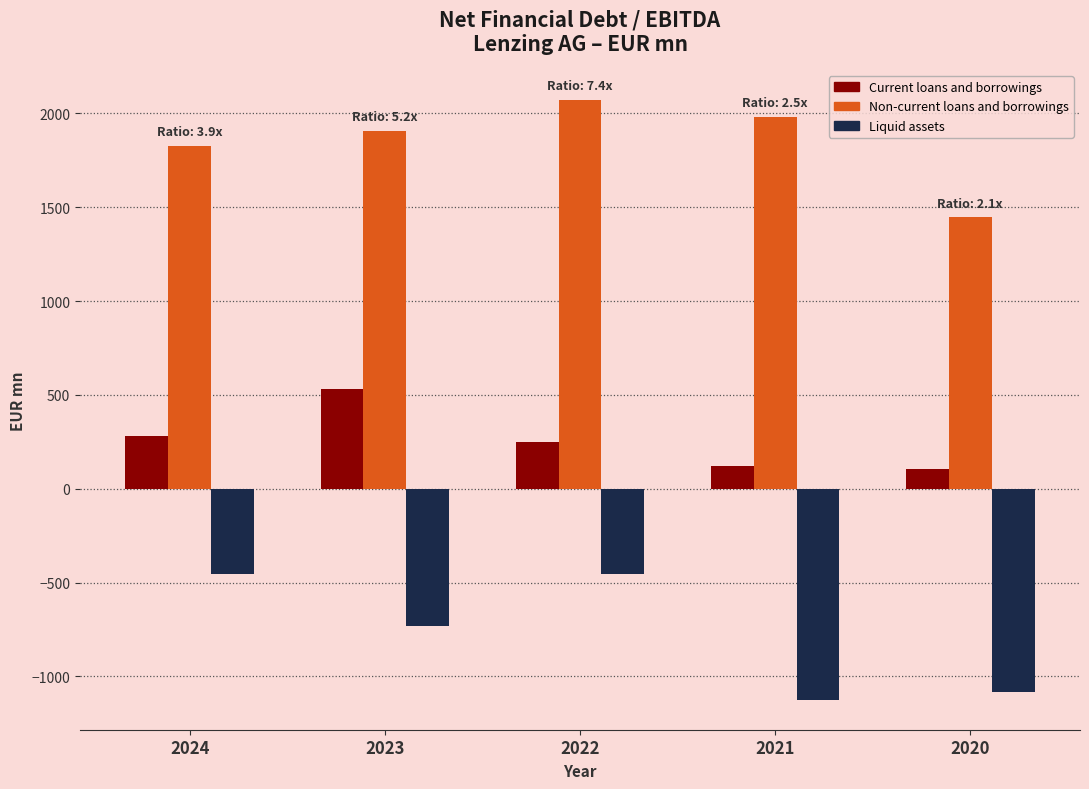

Is the value of Liquid assets at 2022 greater than the value of Non-current loans and borrowings at 2020?

No